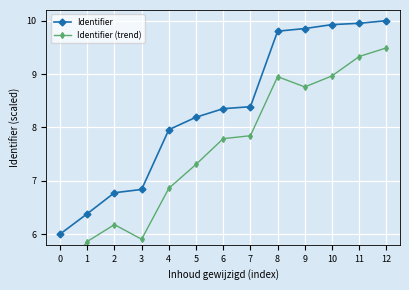

Does the chart display data point markers on the line(s)?

Yes